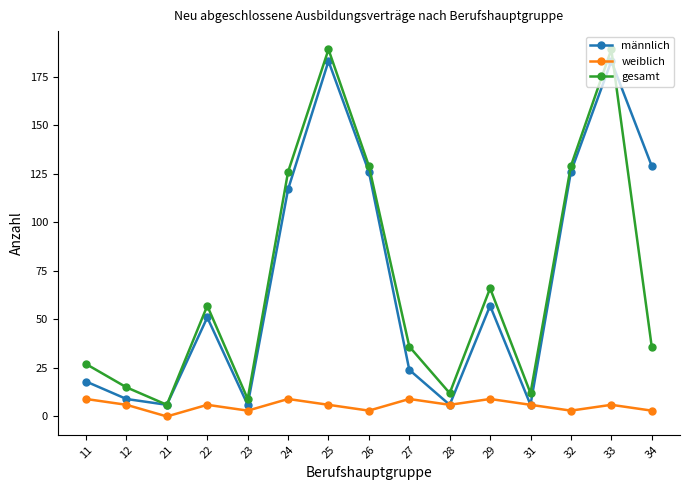

At which label is gesamt closest to 97?

24